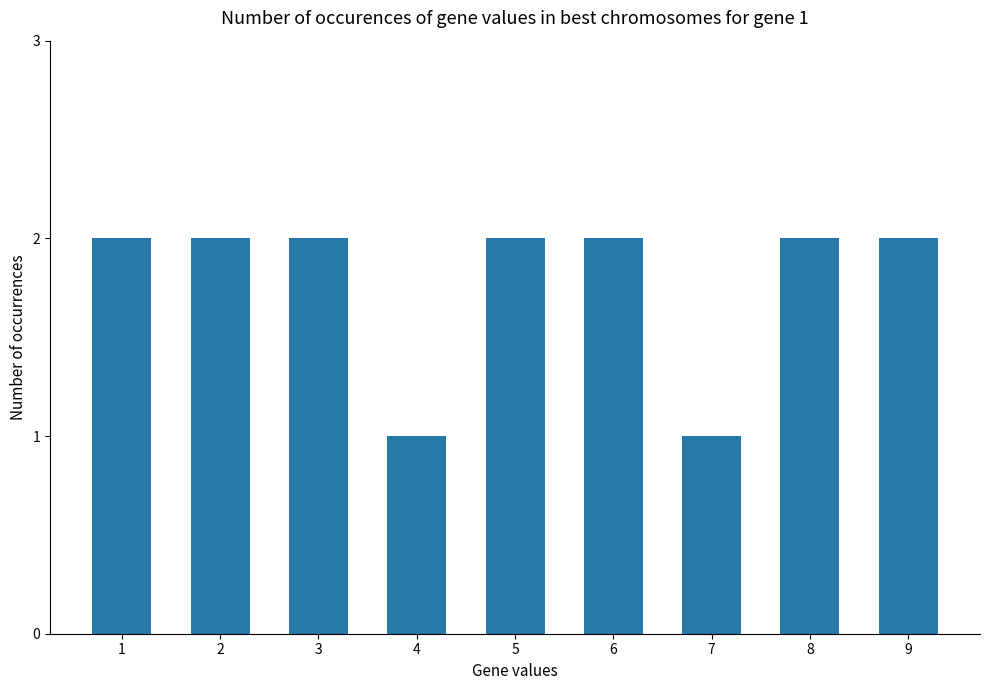

What is the value of the 7th bar from the left?

1